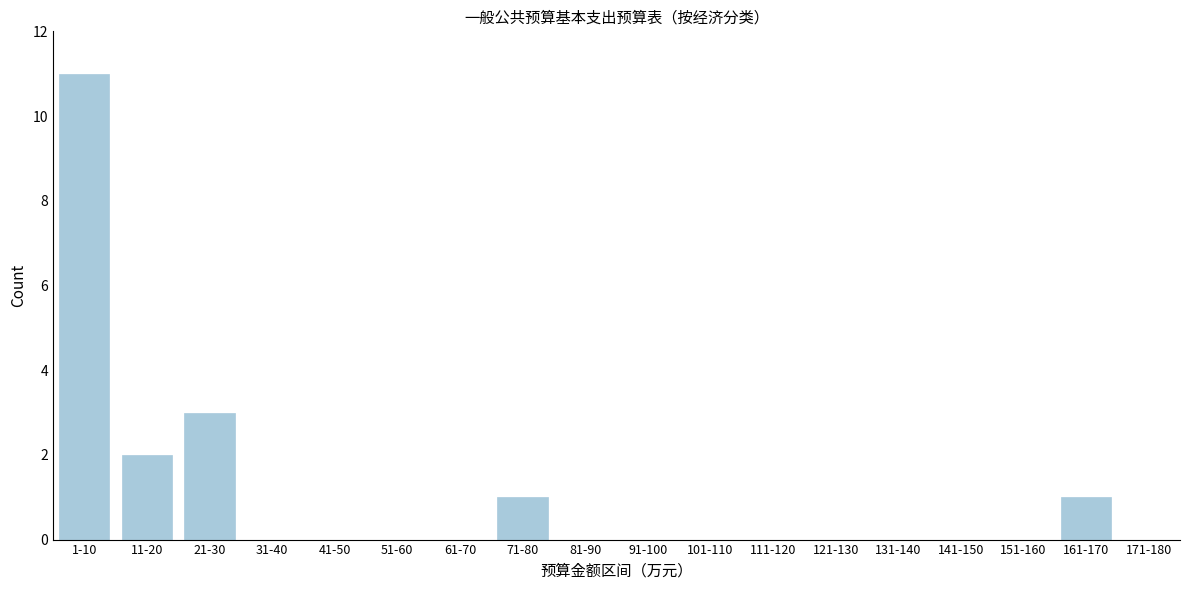

Reading left to right, extract all data points from this chart.

1-10=11	11-20=2	21-30=3	31-40=0	41-50=0	51-60=0	61-70=0	71-80=1	81-90=0	91-100=0	101-110=0	111-120=0	121-130=0	131-140=0	141-150=0	151-160=0	161-170=1	171-180=0